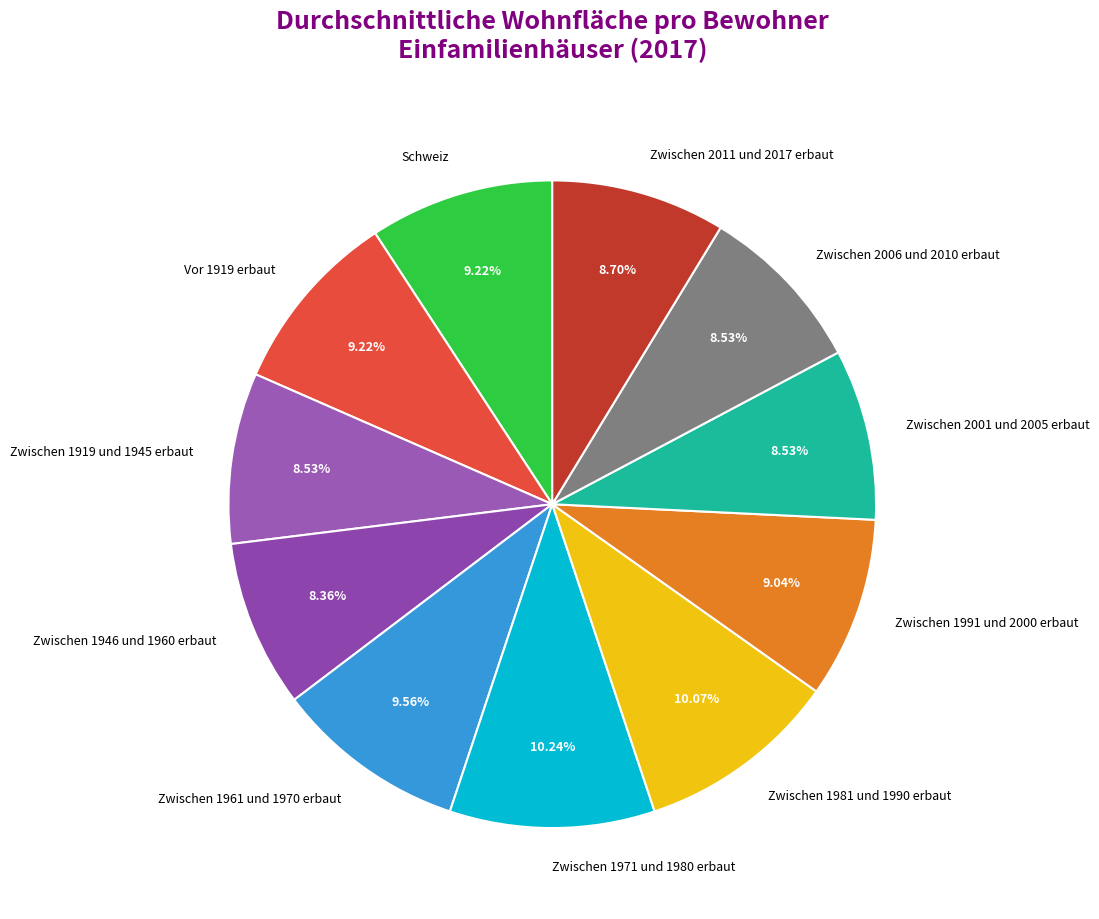

Do Zwischen 2011 und 2017 erbaut and Zwischen 2001 und 2005 erbaut together represent more than half of the pie?

No